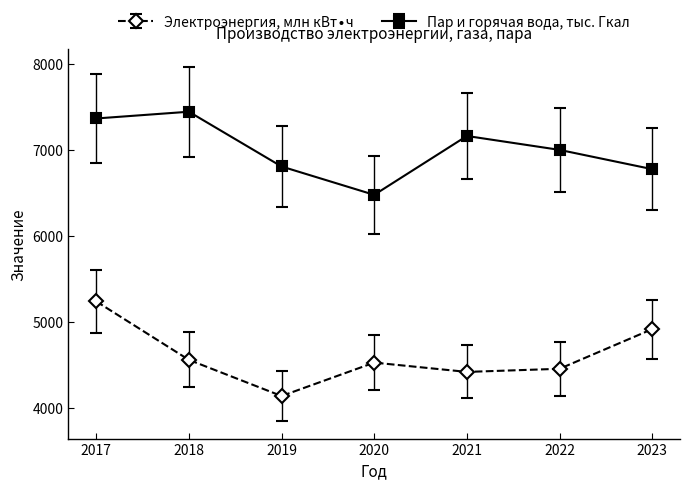

At which label is Пар и горячая вода, тыс. Гкал closest to 6965?

2022